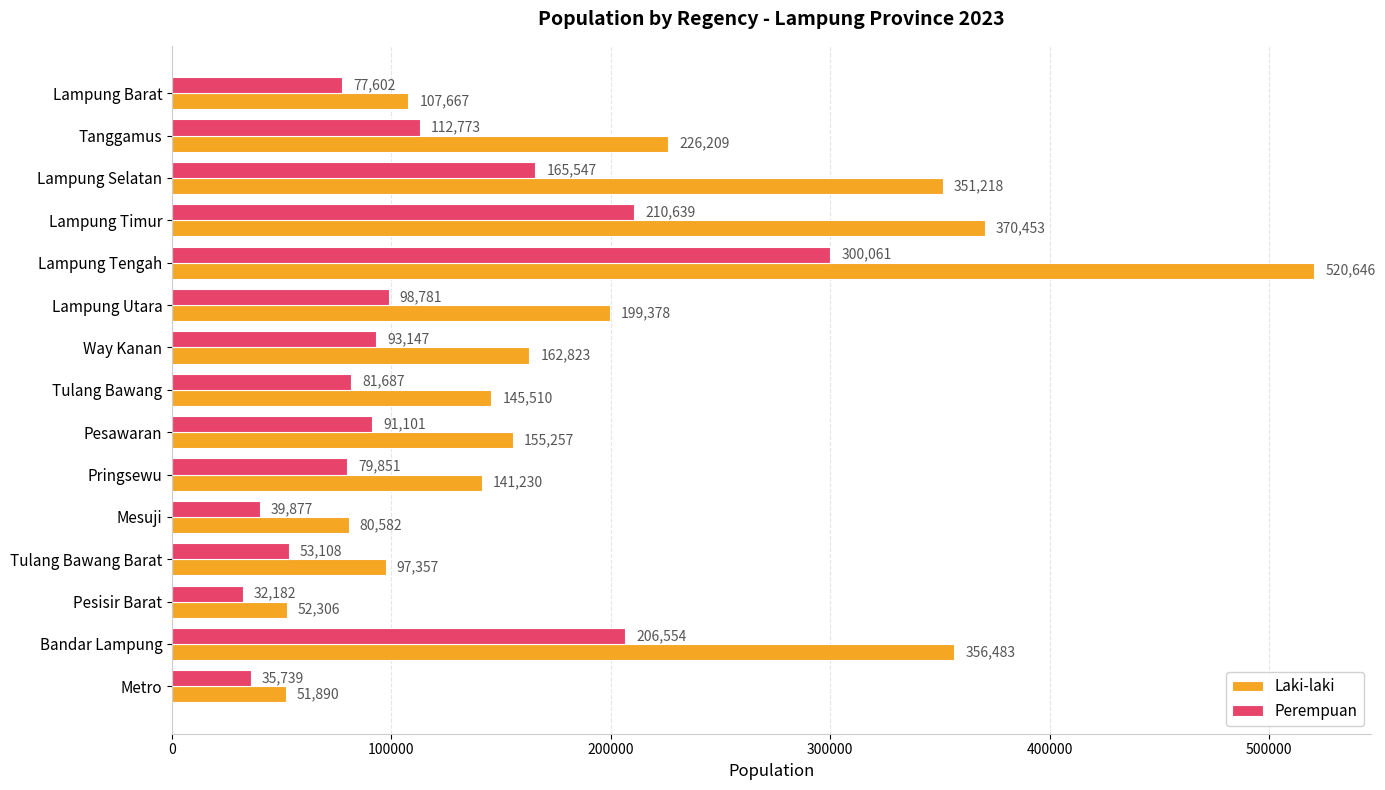

What is the difference between the maximum and minimum values in the Laki-laki series?

468756